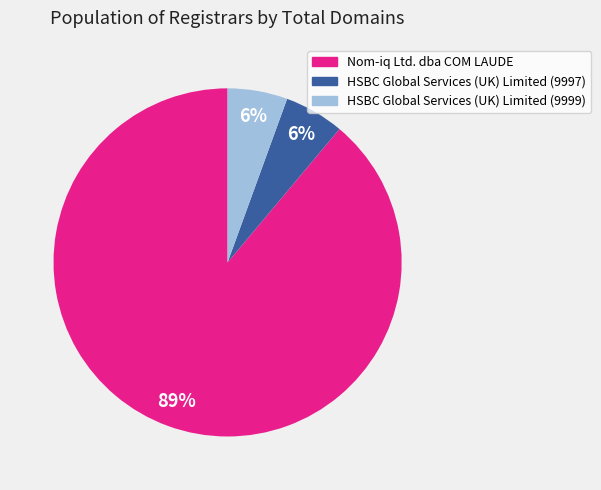

To the nearest percent, what is the combined percentage of HSBC Global Services (UK) Limited (9999) and Nom-iq Ltd. dba COM LAUDE?

94%